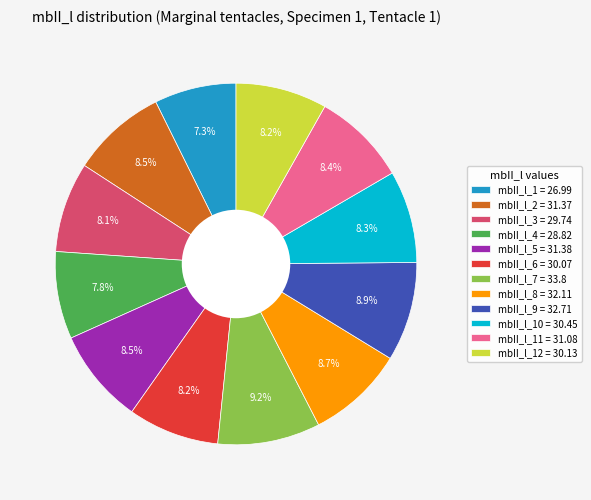

Combined, do mbII_l_4 = 28.82 and mbII_l_9 = 32.71 account for over 50%?

No